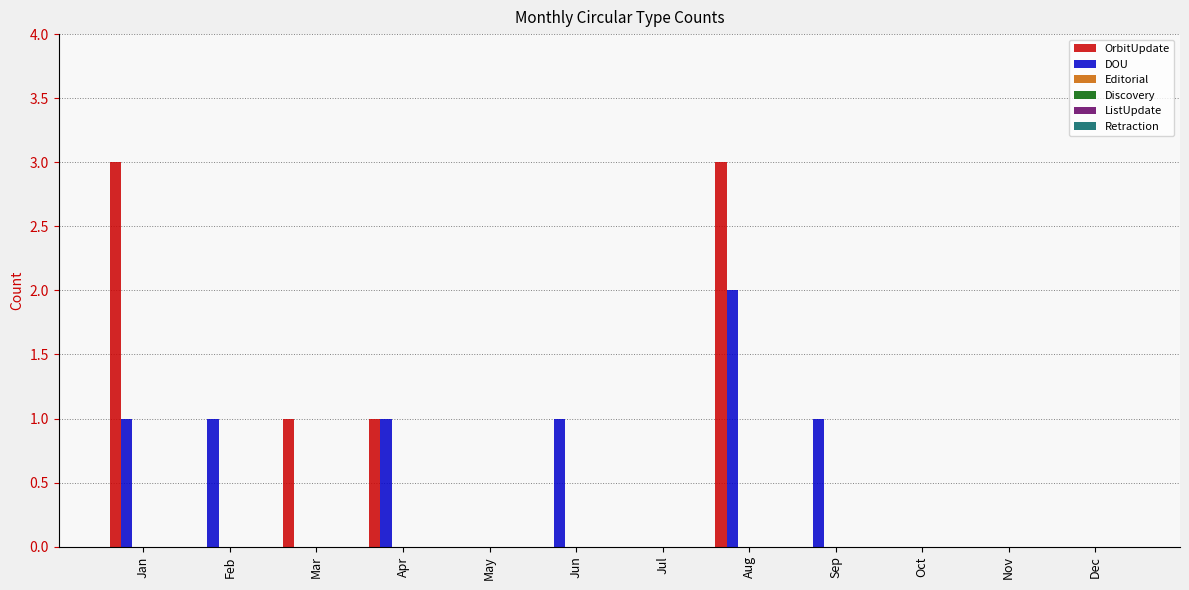

What is the greatest value displayed?

3